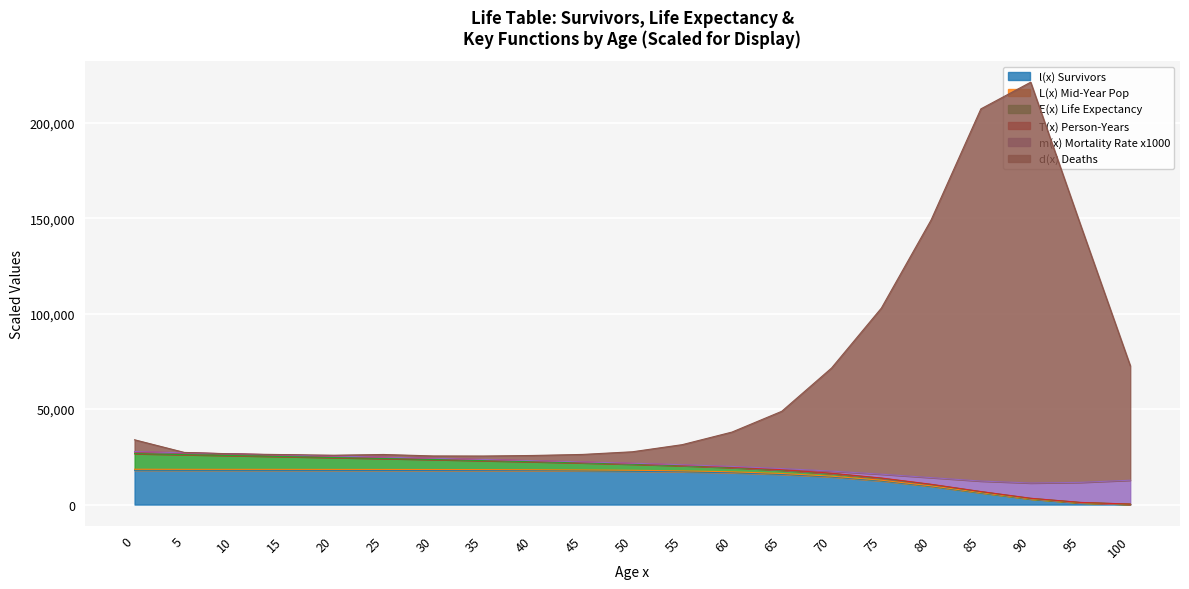

True or false: l(x) Survivors and d(x) Deaths intersect in this chart.

False